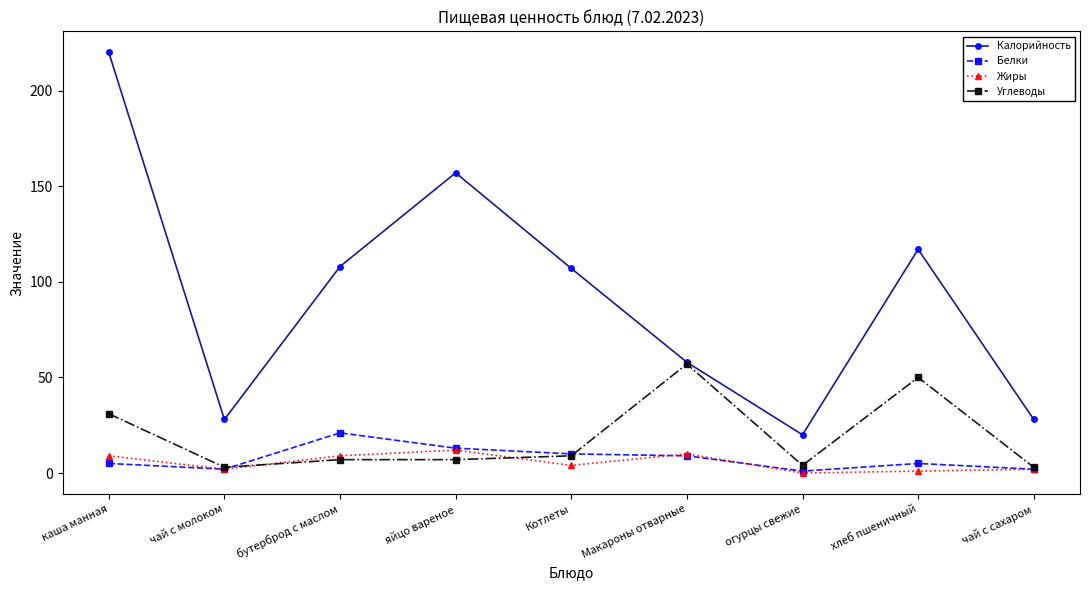

At which category does Калорийность reach its first local valley?

чай с молоком